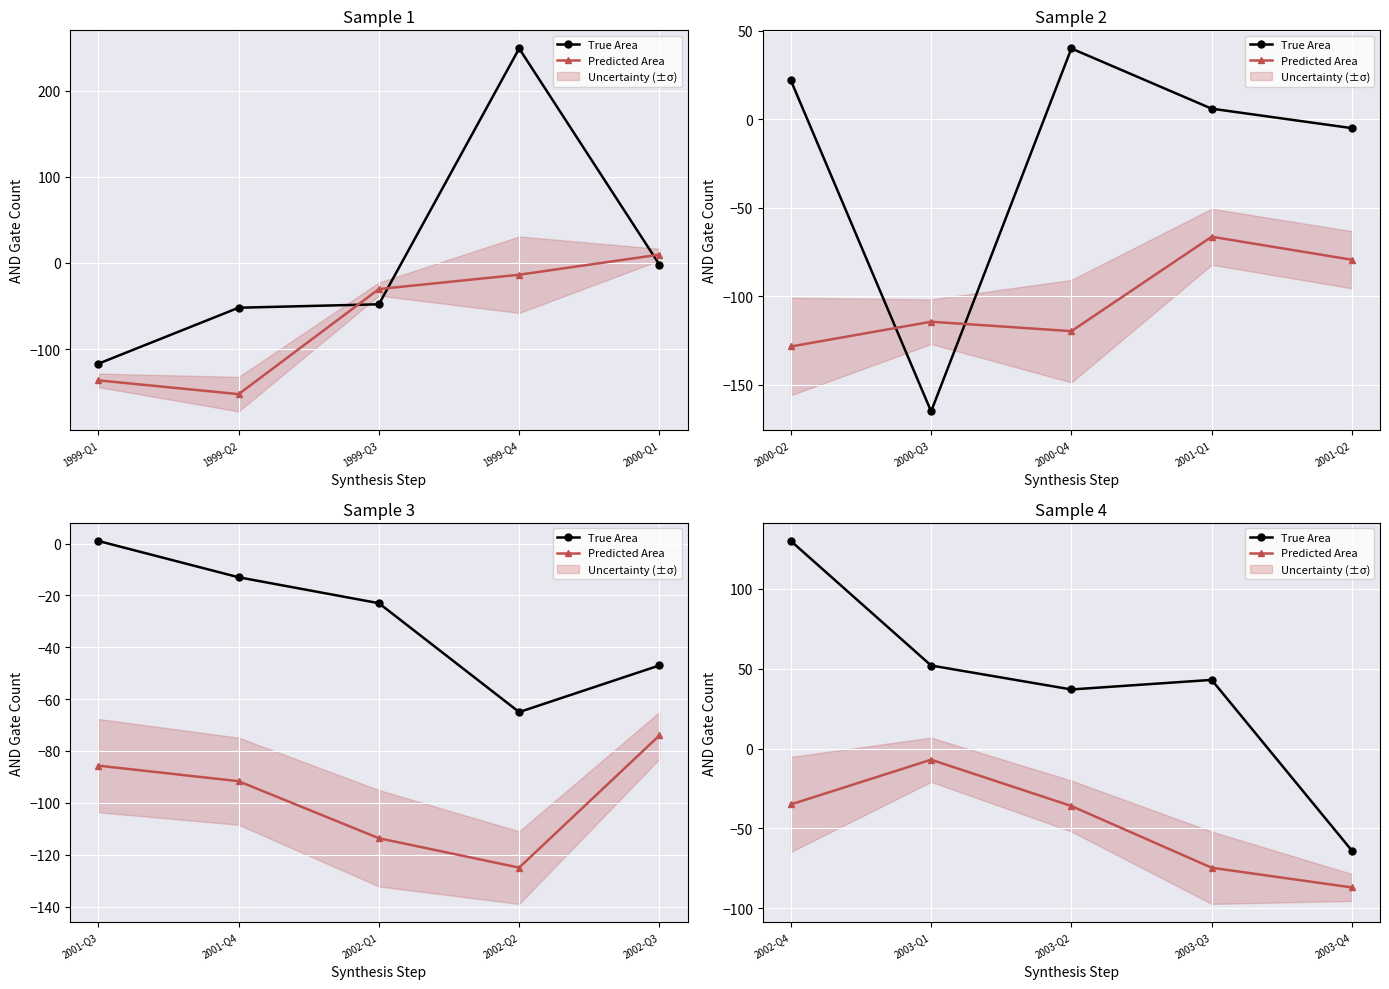

True or false: True Area and Predicted Area cross at least once.

False